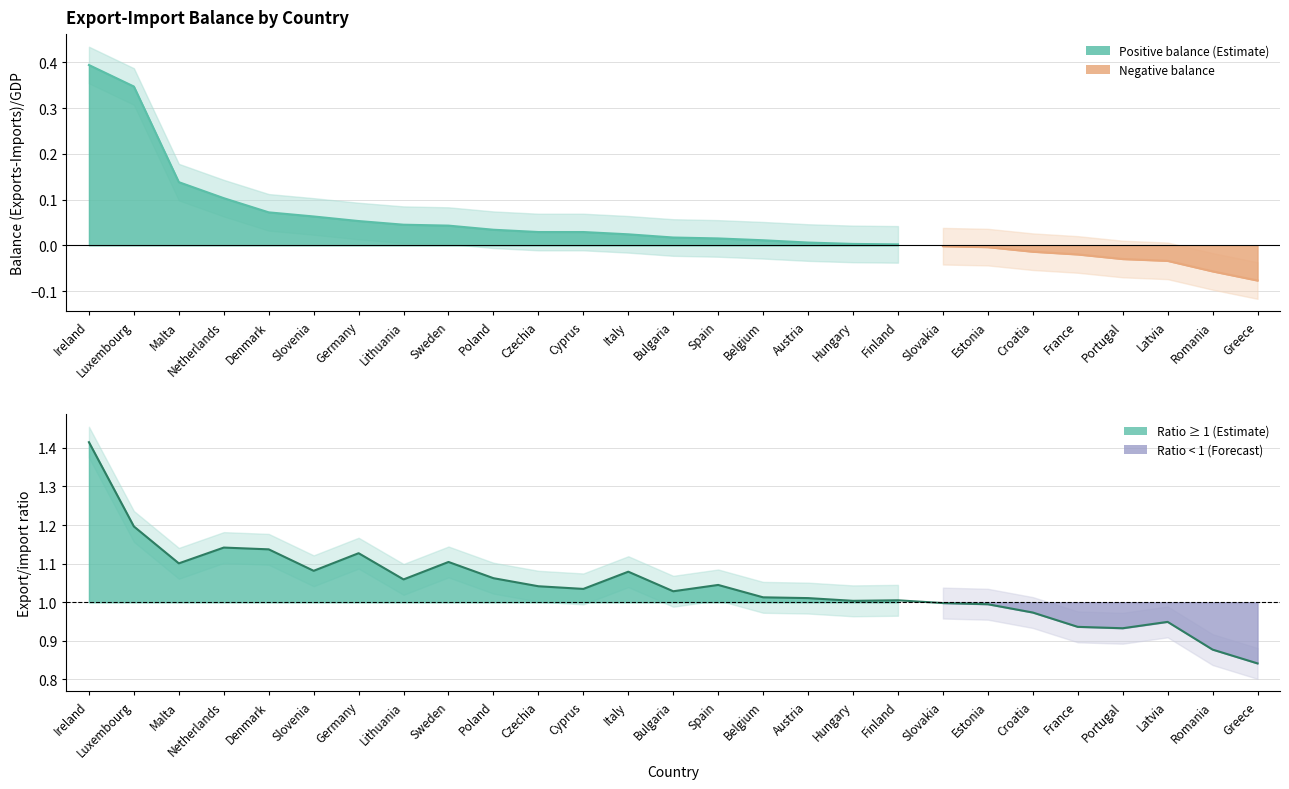

What is the difference between the values at Austria and Poland?

0.1